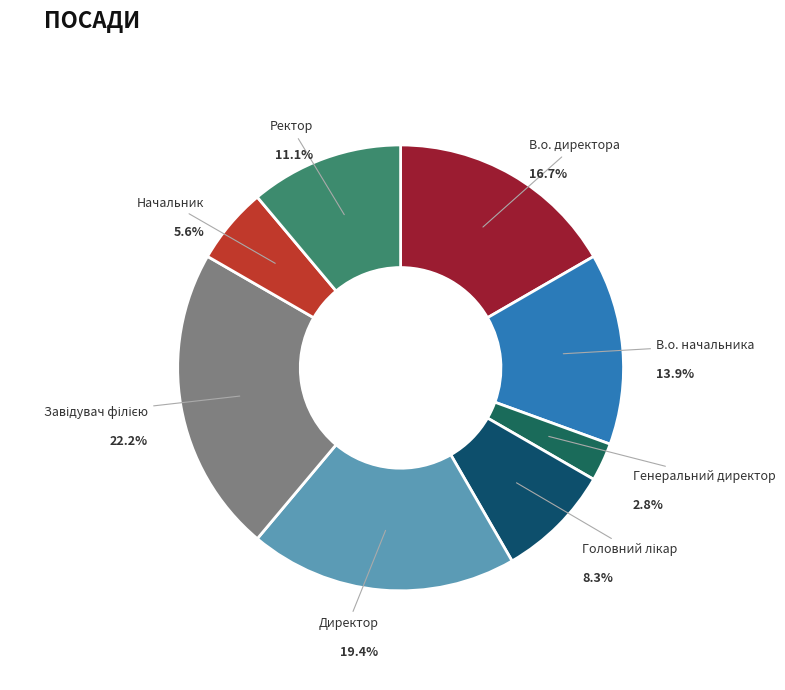

Rank the categories by value from lowest to highest.

Генеральний директор, Начальник, Головний лікар, Ректор, В.о. начальника, В.о. директора, Директор, Завідувач філією